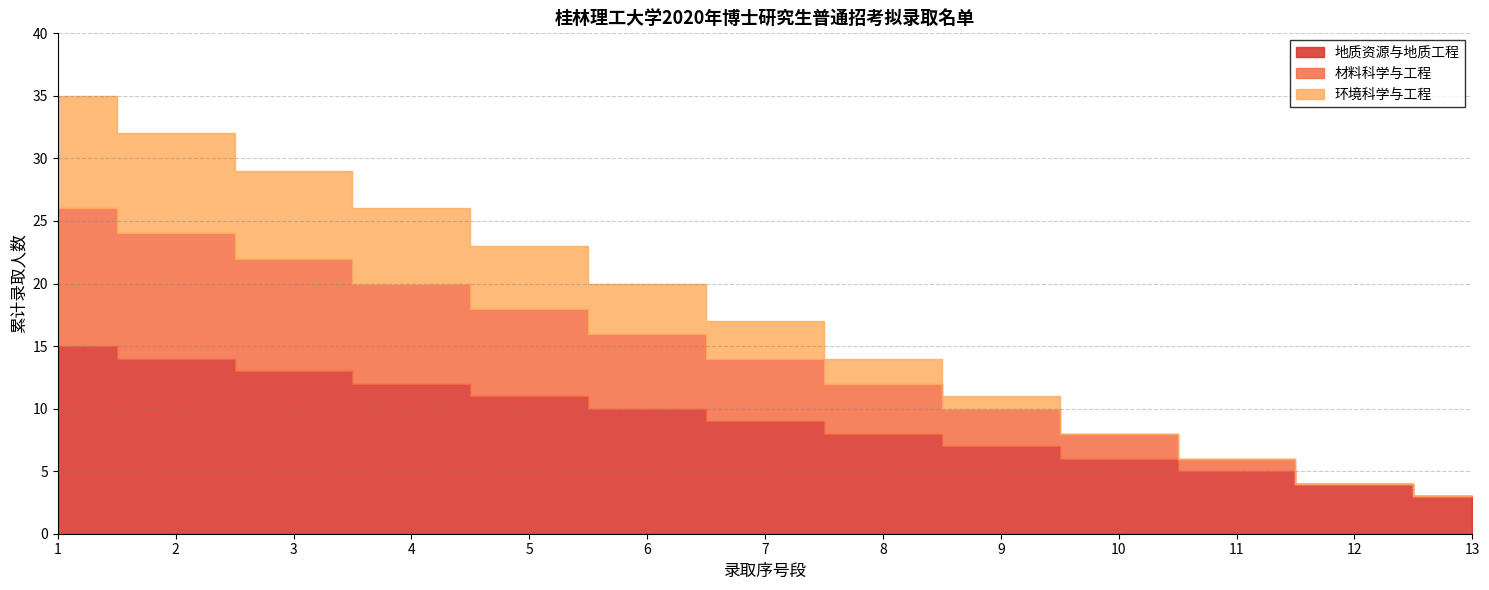

What is the value of the 材料科学与工程 point at the 6th from the left?

6